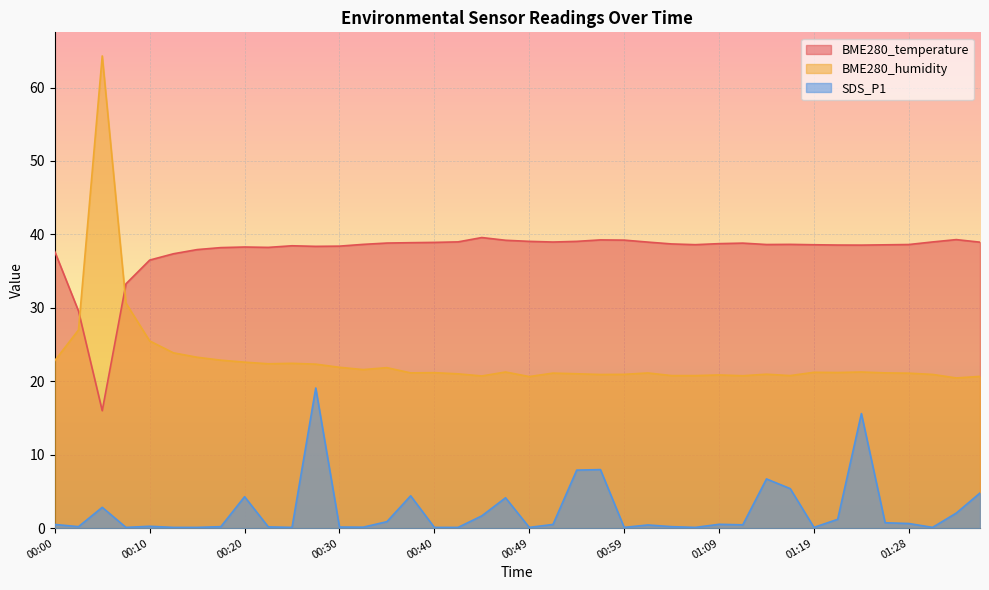

Reading left to right, transcribe all the data shown in this chart.

BME280_temperature: 00:00=37.7	00:03=29.6	00:05=16.0	00:08=33.3	00:10=36.5	00:13=37.4	00:15=37.9	00:18=38.2	00:20=38.3	00:23=38.2	00:25=38.5	00:27=38.4	00:30=38.4	00:32=38.6	00:35=38.8	00:37=38.9	00:40=38.9	00:42=39.0	00:45=39.6	00:47=39.2	00:49=39.0	00:52=39.0	00:54=39.0	00:57=39.2	00:59=39.2	01:02=39.0	01:04=38.7	01:07=38.6	01:09=38.7	01:11=38.8	01:14=38.6	01:16=38.6	01:19=38.6	01:21=38.5	01:24=38.5	01:26=38.6	01:28=38.6	01:31=39.0	01:33=39.3	01:36=38.9
BME280_humidity: 00:00=22.8	00:03=27.0	00:05=64.3	00:08=30.6	00:10=25.5	00:13=23.9	00:15=23.3	00:18=22.9	00:20=22.6	00:23=22.4	00:25=22.4	00:27=22.3	00:30=21.9	00:32=21.6	00:35=21.9	00:37=21.1	00:40=21.2	00:42=21.0	00:45=20.7	00:47=21.3	00:49=20.6	00:52=21.1	00:54=21.0	00:57=20.9	00:59=20.9	01:02=21.1	01:04=20.8	01:07=20.8	01:09=20.9	01:11=20.8	01:14=21.0	01:16=20.8	01:19=21.2	01:21=21.2	01:24=21.3	01:26=21.1	01:28=21.1	01:31=20.9	01:33=20.4	01:36=20.7
SDS_P1: 00:00=0.5	00:03=0.2	00:05=2.8	00:08=0.1	00:10=0.2	00:13=0.1	00:15=0.1	00:18=0.2	00:20=4.3	00:23=0.2	00:25=0.1	00:27=19.1	00:30=0.1	00:32=0.1	00:35=0.9	00:37=4.4	00:40=0.1	00:42=0.1	00:45=1.7	00:47=4.1	00:49=0.1	00:52=0.5	00:54=7.9	00:57=8.0	00:59=0.1	01:02=0.4	01:04=0.2	01:07=0.1	01:09=0.5	01:11=0.5	01:14=6.7	01:16=5.4	01:19=0.1	01:21=1.2	01:24=15.6	01:26=0.7	01:28=0.6	01:31=0.1	01:33=2.0	01:36=4.8